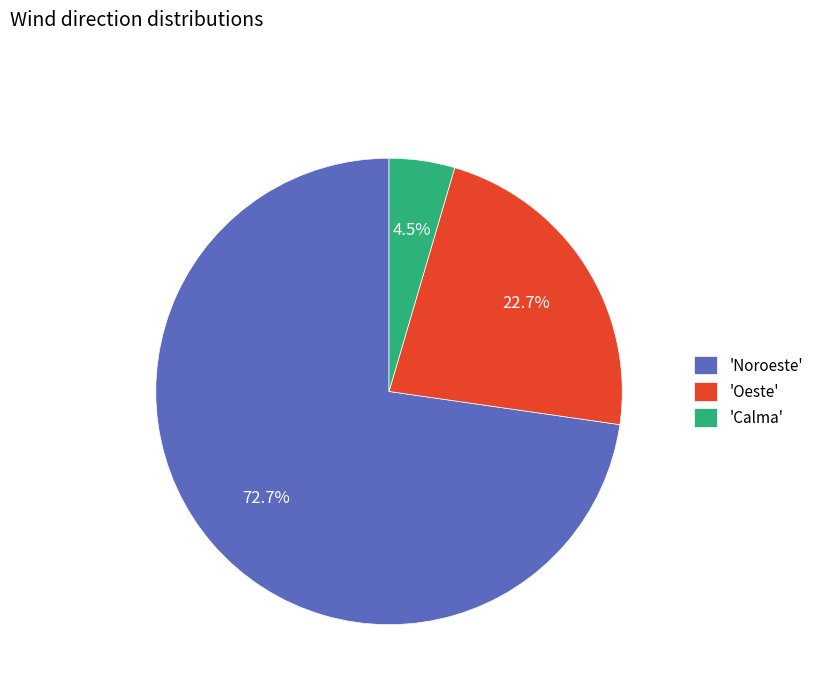

Which category has the smallest portion of the pie?

'Calma'